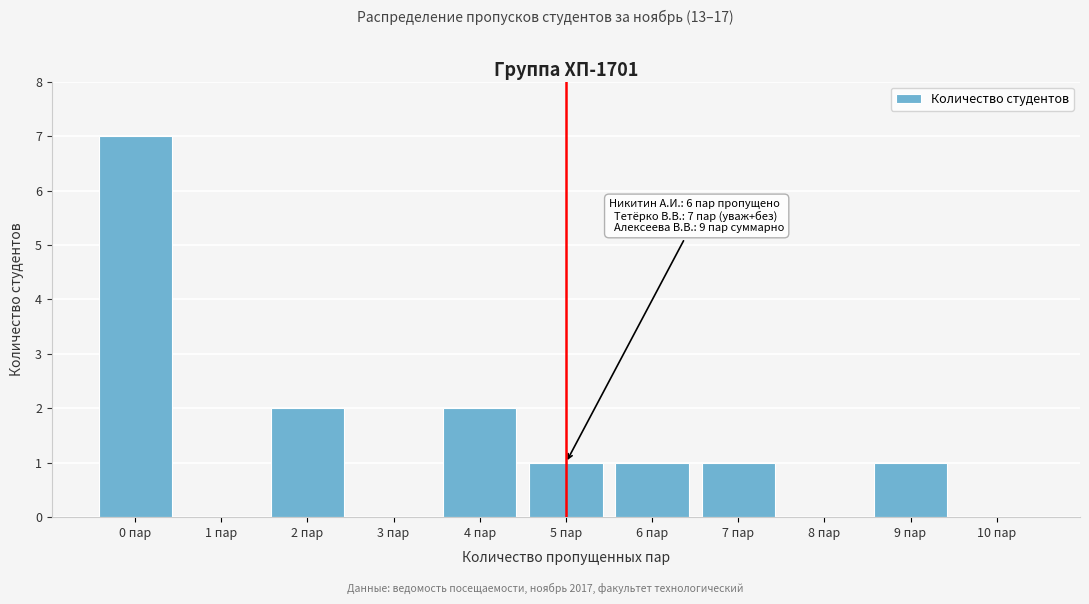

Reading right to left, list all the values displayed in this chart.

10 пар=0	9 пар=1	8 пар=0	7 пар=1	6 пар=1	5 пар=1	4 пар=2	3 пар=0	2 пар=2	1 пар=0	0 пар=7